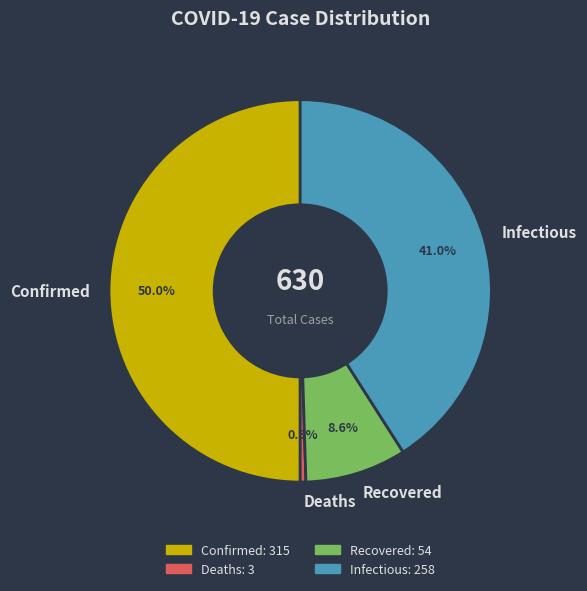

How much of the chart is everything except Recovered?

91.4%